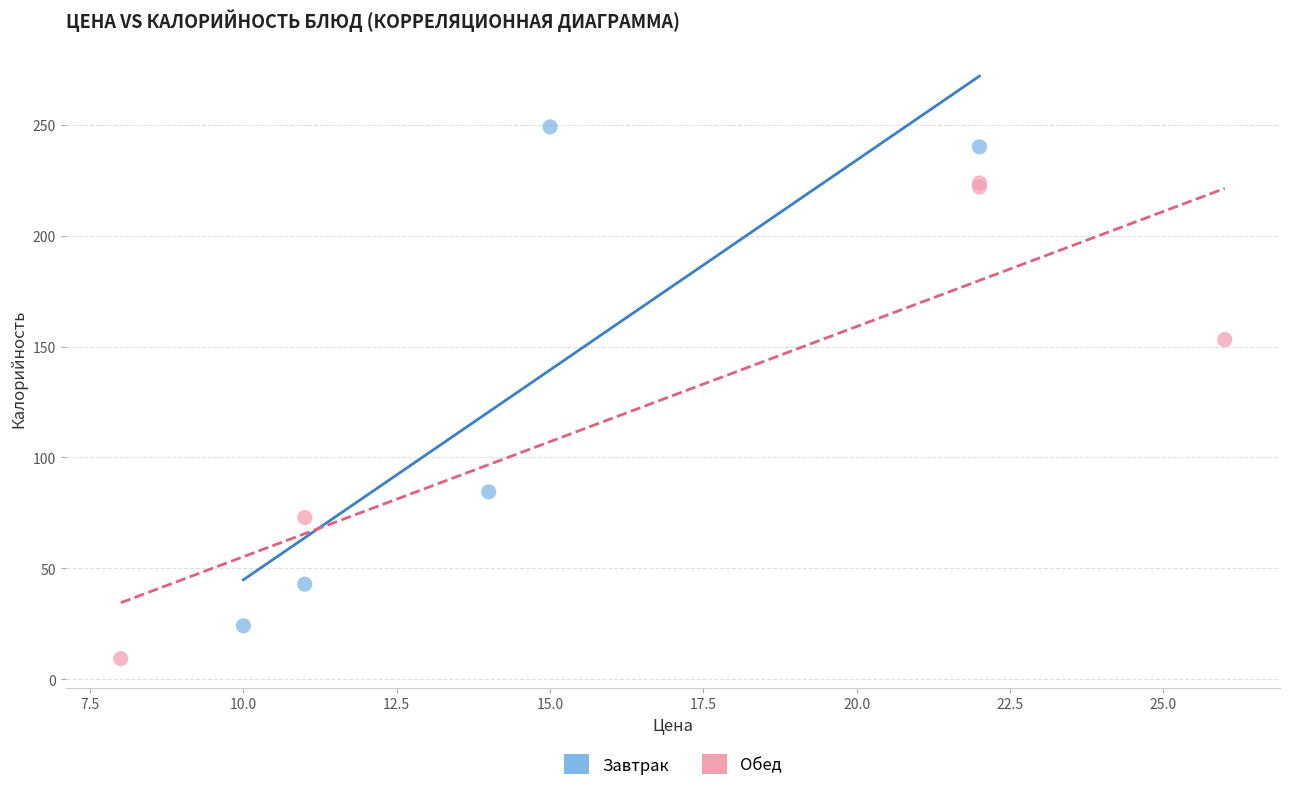

Which series reaches the maximum Y coordinate?

Завтрак